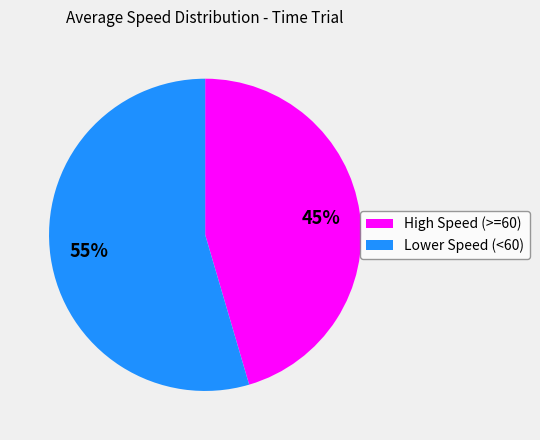

Is there any slice that represents more than half of the pie?

Yes